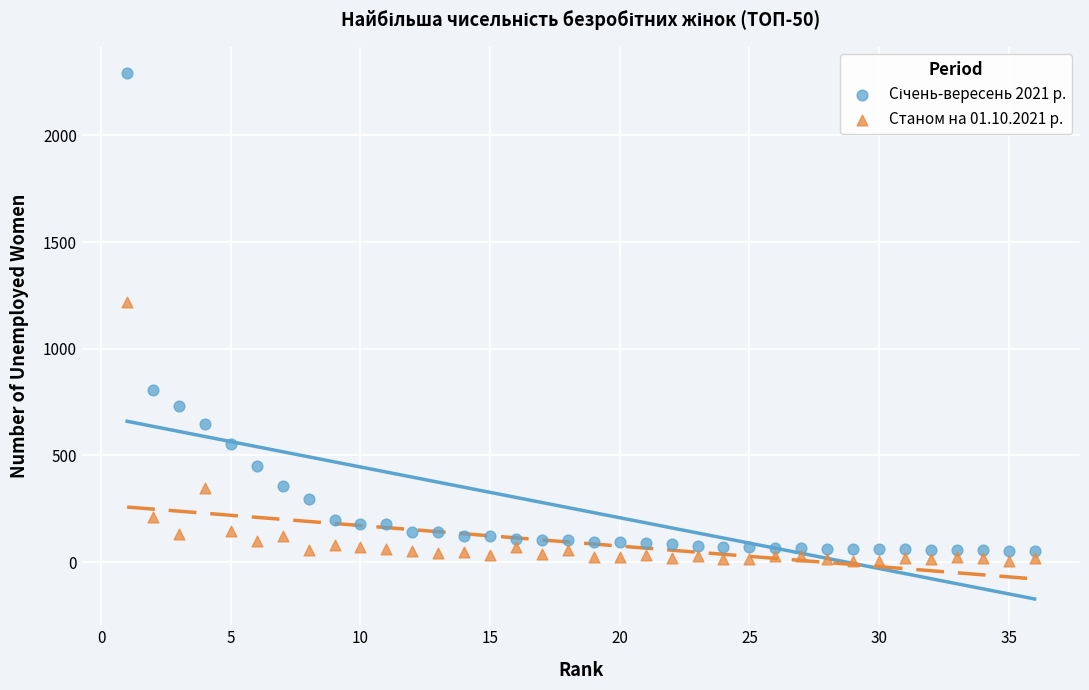

Across all series, what Y value is closest to 1148?

1218